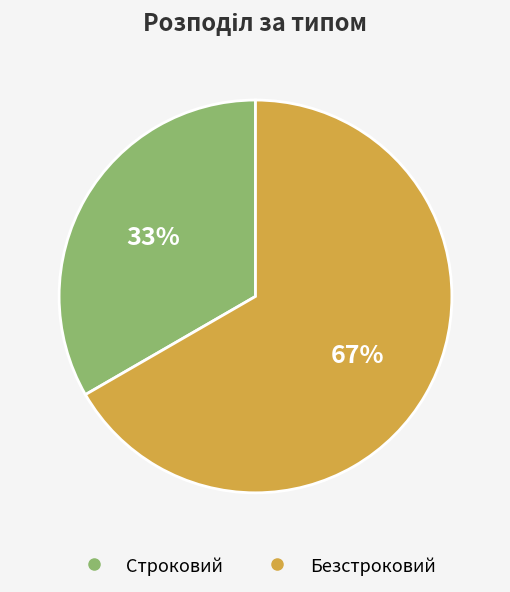

Is there any slice that represents more than half of the pie?

Yes